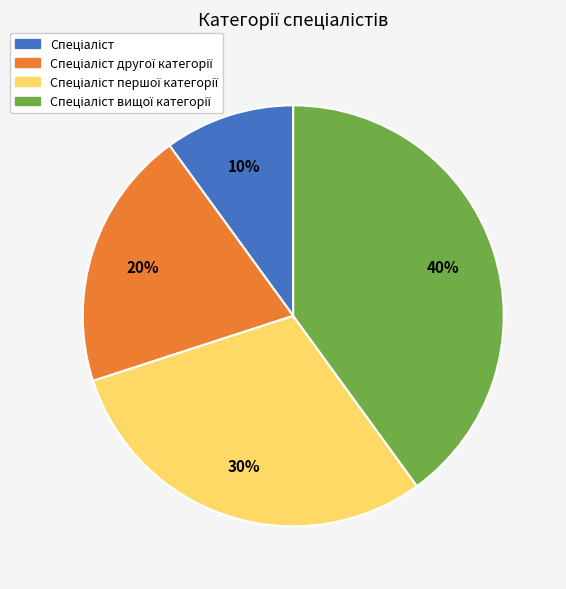

To the nearest percent, what is the difference between the largest and smallest slice percentages?

30%